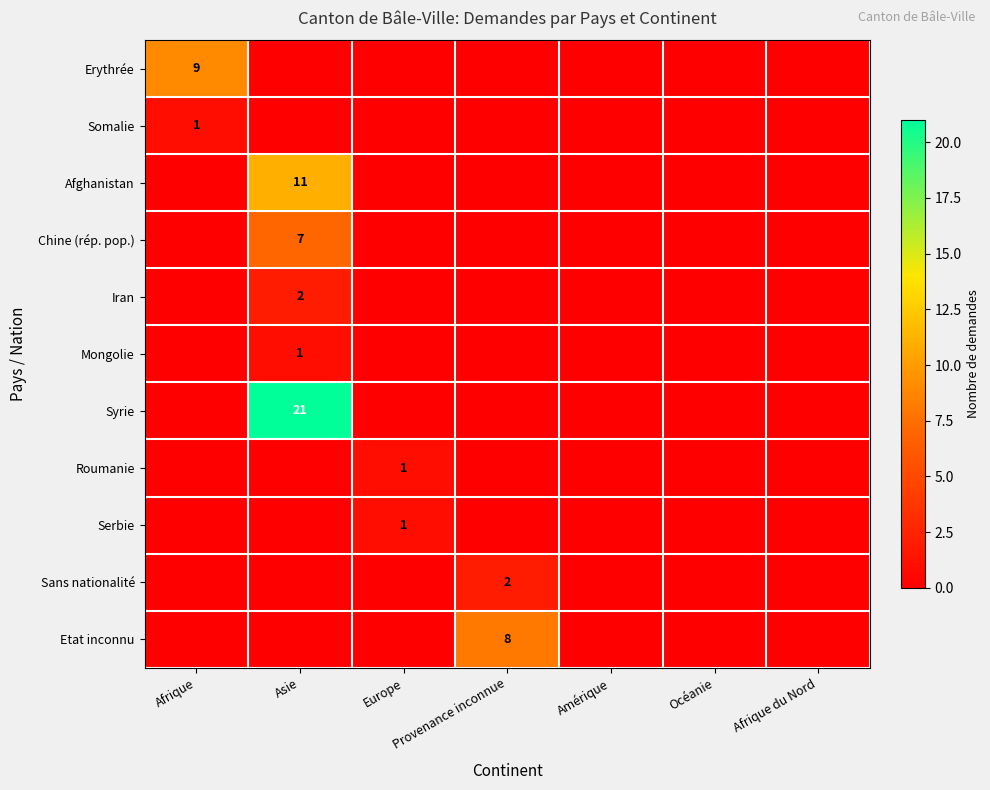

Is it true that Mongolie equals 1 at Asie?

True